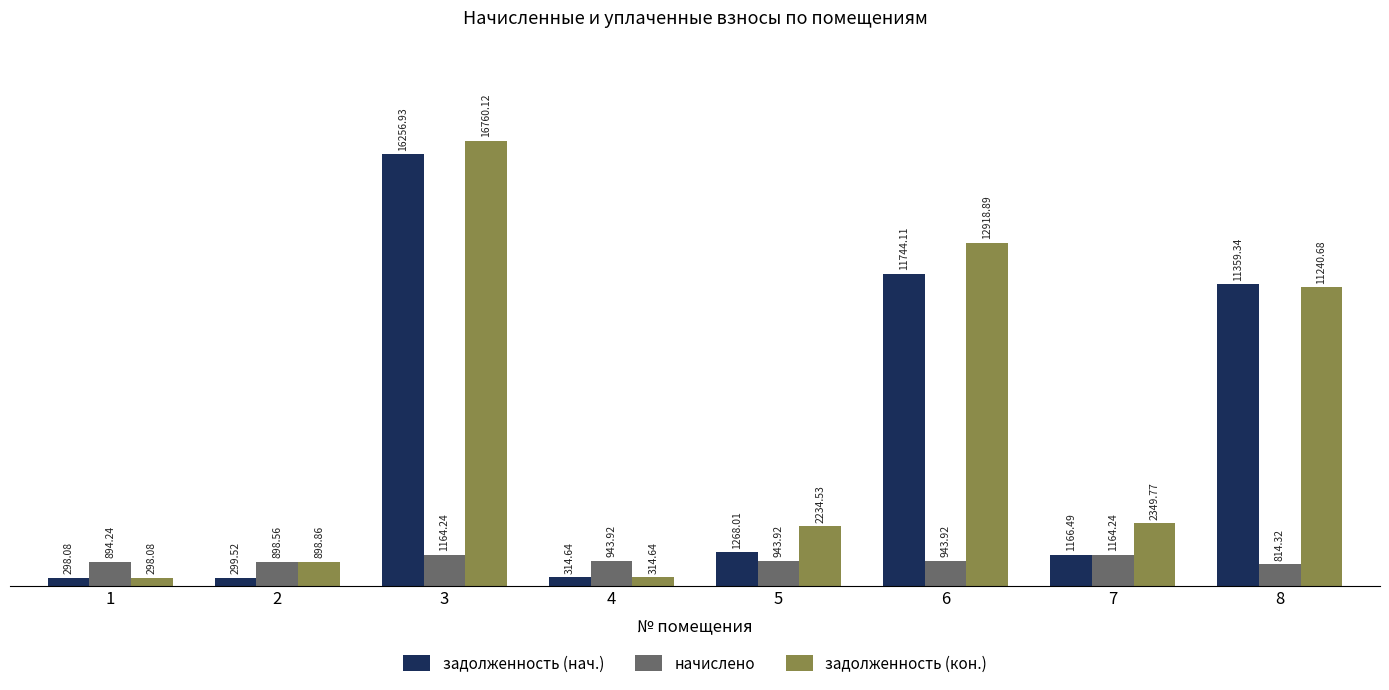

What is the difference between the highest and lowest values at 7?

1185.5